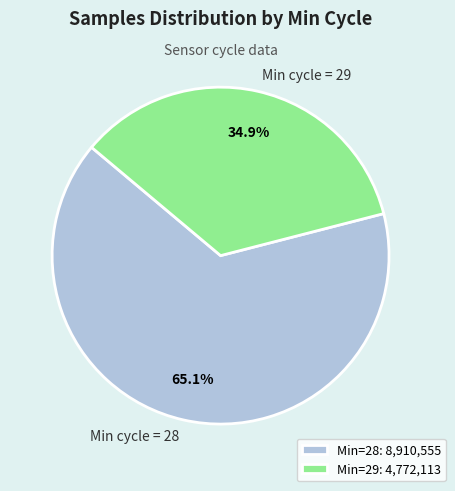

Between Min cycle = 29 and Min cycle = 28, which is larger?

Min cycle = 28